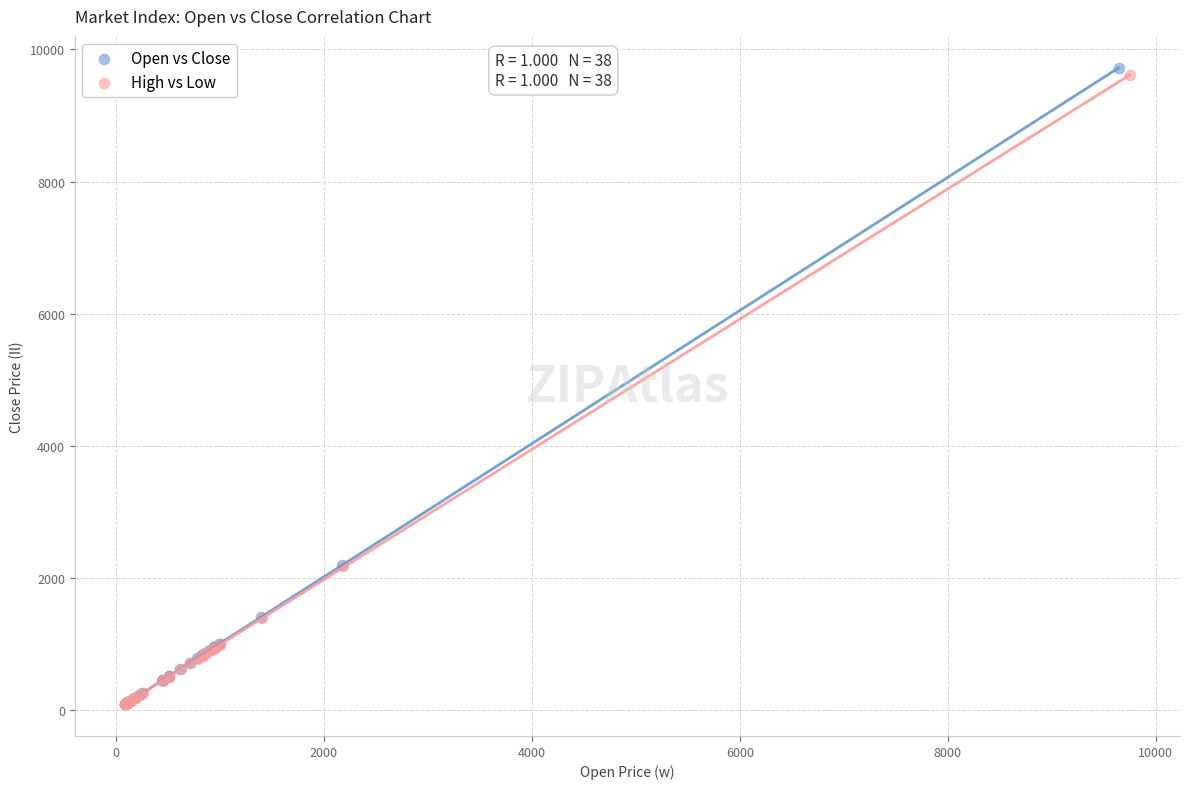

What are all the series names shown in the legend?

Open vs Close, High vs Low